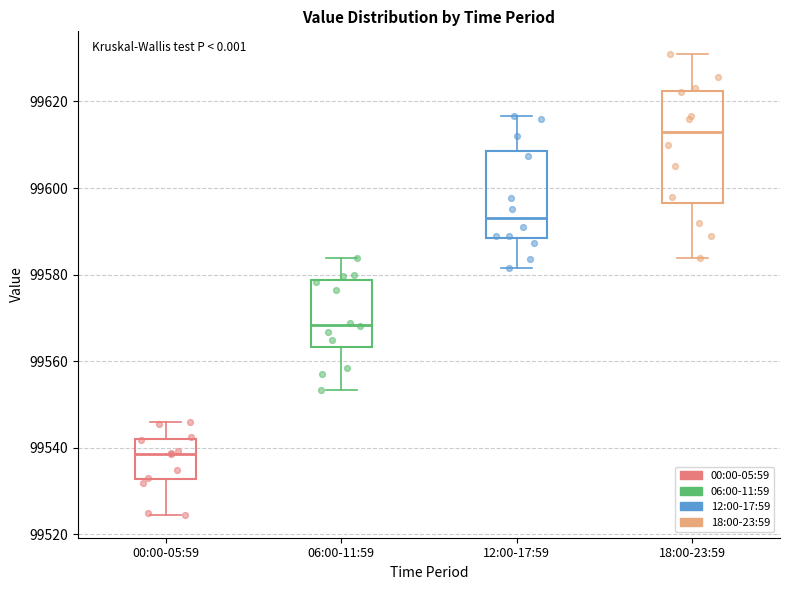

Which box's median line is the highest?

18:00-23:59